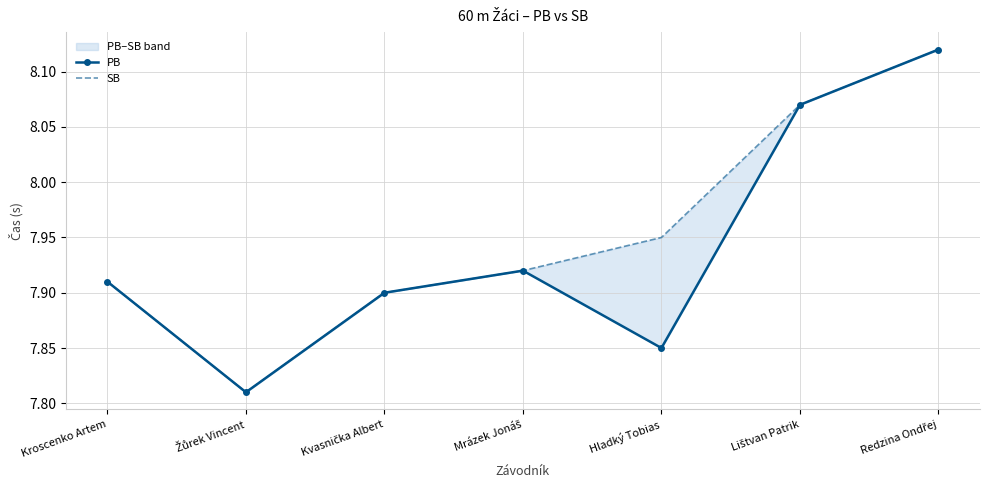

What is the difference between the maximum and minimum values in the SB series?

0.3